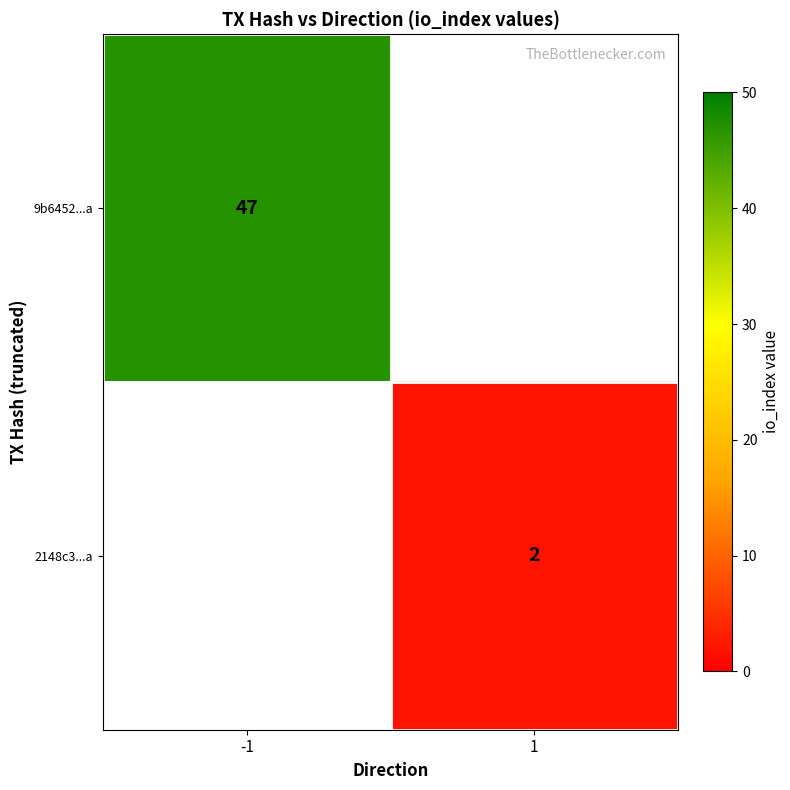

True or false: 2148c3...a has a value of 2 at 1.

True